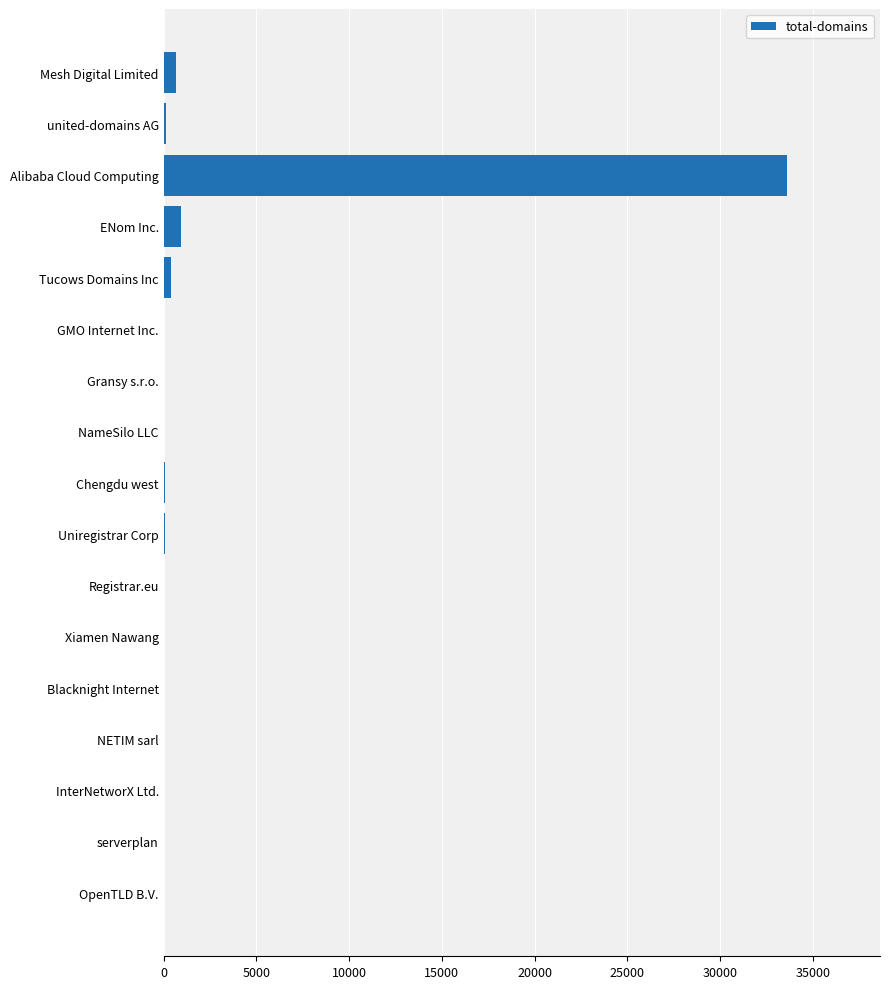

At which category does the chart reach its peak across all series?

Alibaba Cloud Computing